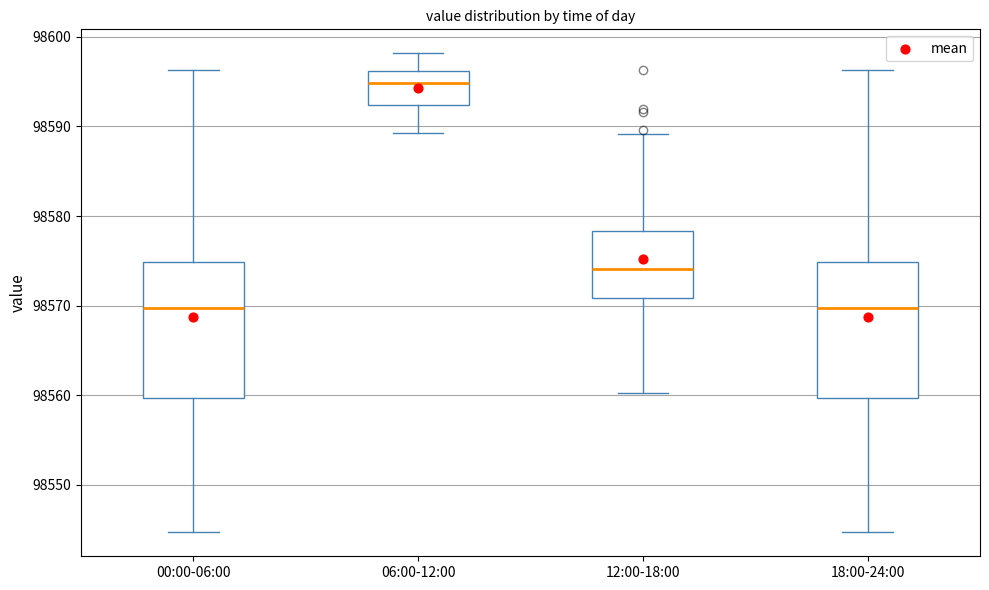

Reading left to right, transcribe this box plot: for each box, give where its median line is, the range the box spans, and where its two whiskers end, as read against the y-axis. The values are not printed on the chart, so give them approximately, as read against the axis.

00:00-06:00: median 98570, box 98560 to 98575, whiskers 98545 to 98596
06:00-12:00: median 98595, box 98592 to 98596, whiskers 98589 to 98598
12:00-18:00: median 98574, box 98571 to 98578, whiskers 98560 to 98589
18:00-24:00: median 98570, box 98560 to 98575, whiskers 98545 to 98596